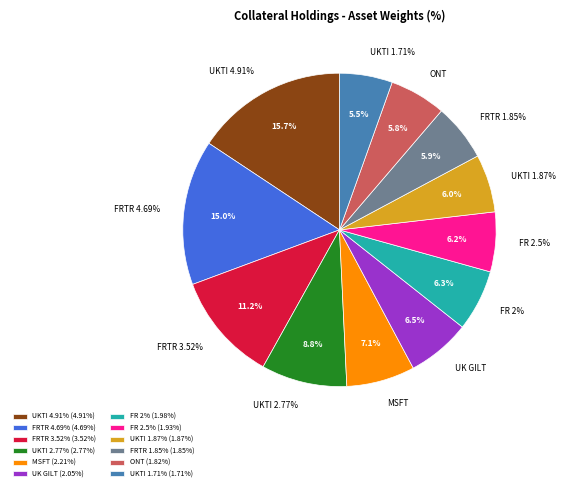

Rank the categories by value from lowest to highest.

UK I/L GILT (1.71), ONTARIO (PROVINCE OF), FRANCE REPUBLIC OF, UK I/L GILT (1.87), France Republic 2.5%, France Republic 2%, UK CONV GILT, MICROSOFT CORP, UK I/L GILT (2.77), FRANCE (REPUBLIC OF) (3.52), FRANCE (REPUBLIC OF) (4.69), UK I/L GILT (4.91)